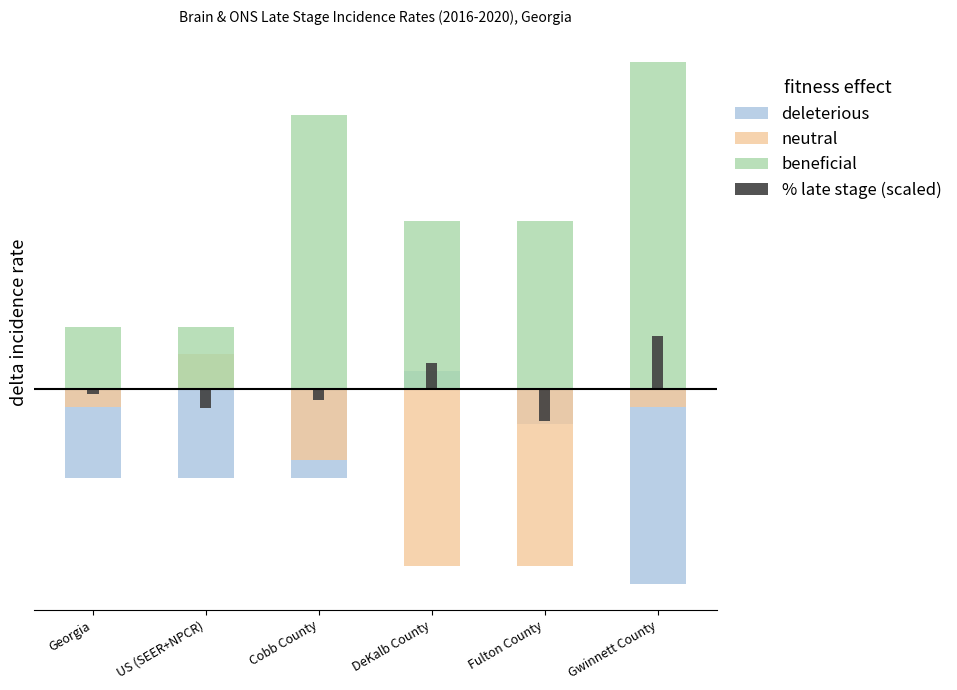

At how many categories does at least one series exceed 0?

6